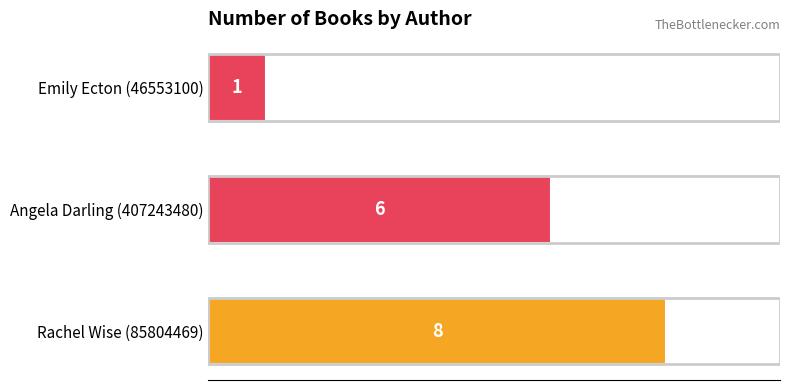

The value at Rachel Wise (85804469) is 3. True or false?

False